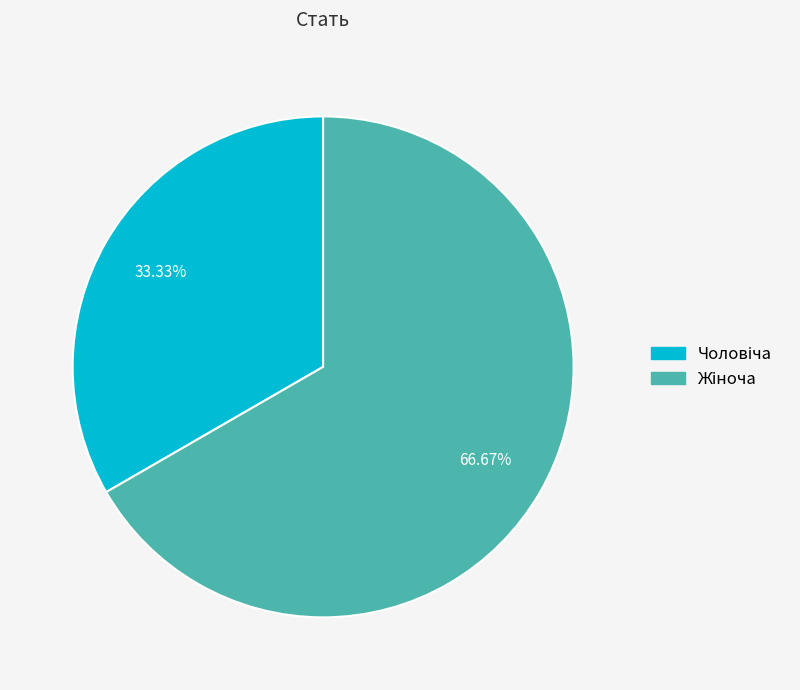

Is there any slice that represents more than half of the pie?

Yes